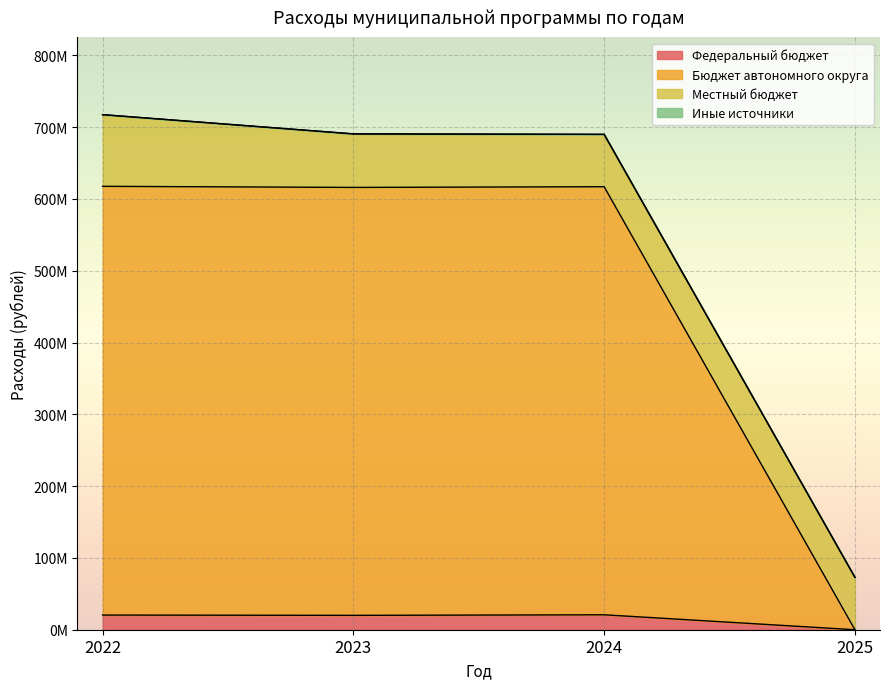

Which series has the largest total across all categories?

Бюджет автономного округа